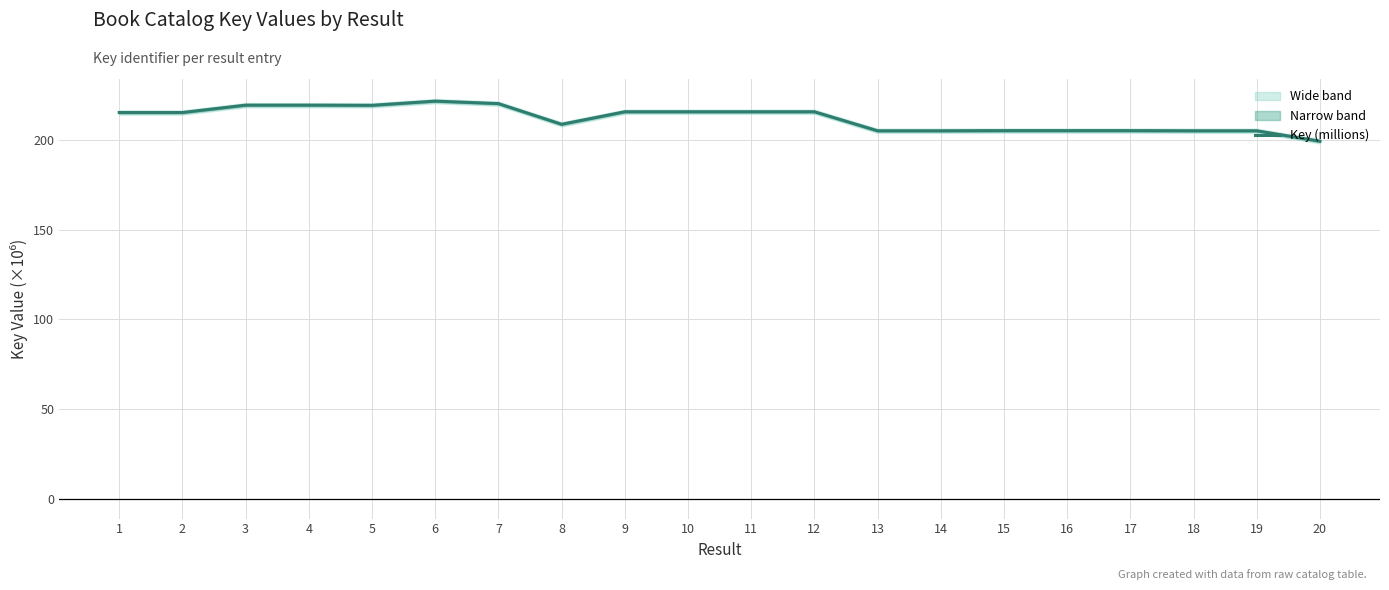

Rank the categories by value from lowest to highest.

20, 18, 13, 19, 14, 15, 16, 17, 8, 2, 1, 11, 9, 12, 10, 5, 4, 3, 7, 6